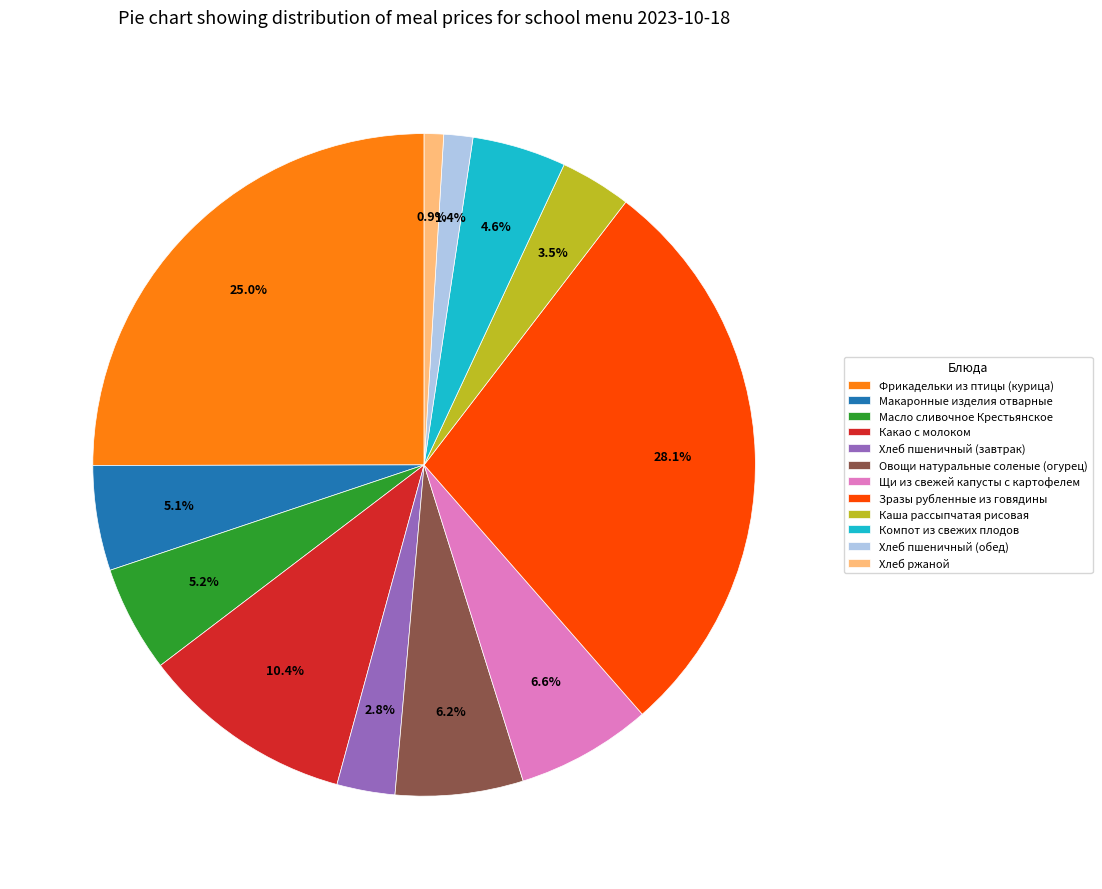

To the nearest percent, what is the average slice percentage?

8%